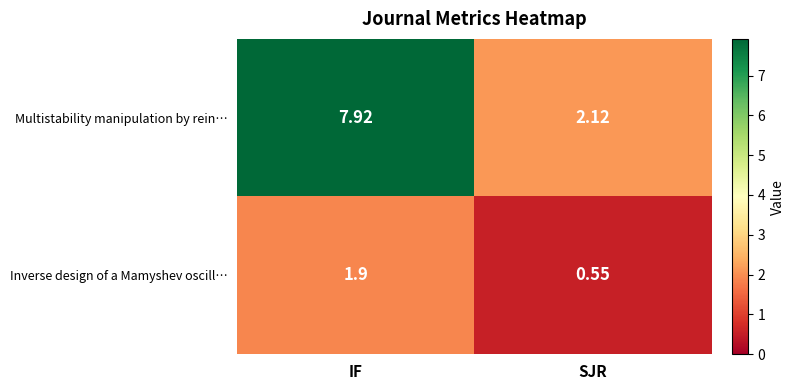

What is the maximum value shown in the chart?

7.9